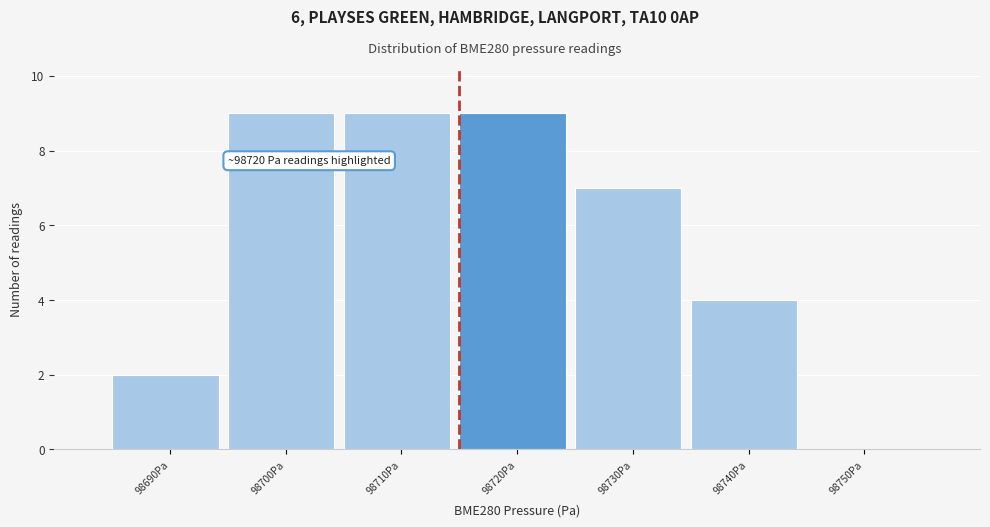

Reading left to right, extract all data points from this chart.

98690Pa=2	98700Pa=9	98710Pa=9	98720Pa=9	98730Pa=7	98740Pa=4	98750Pa=0